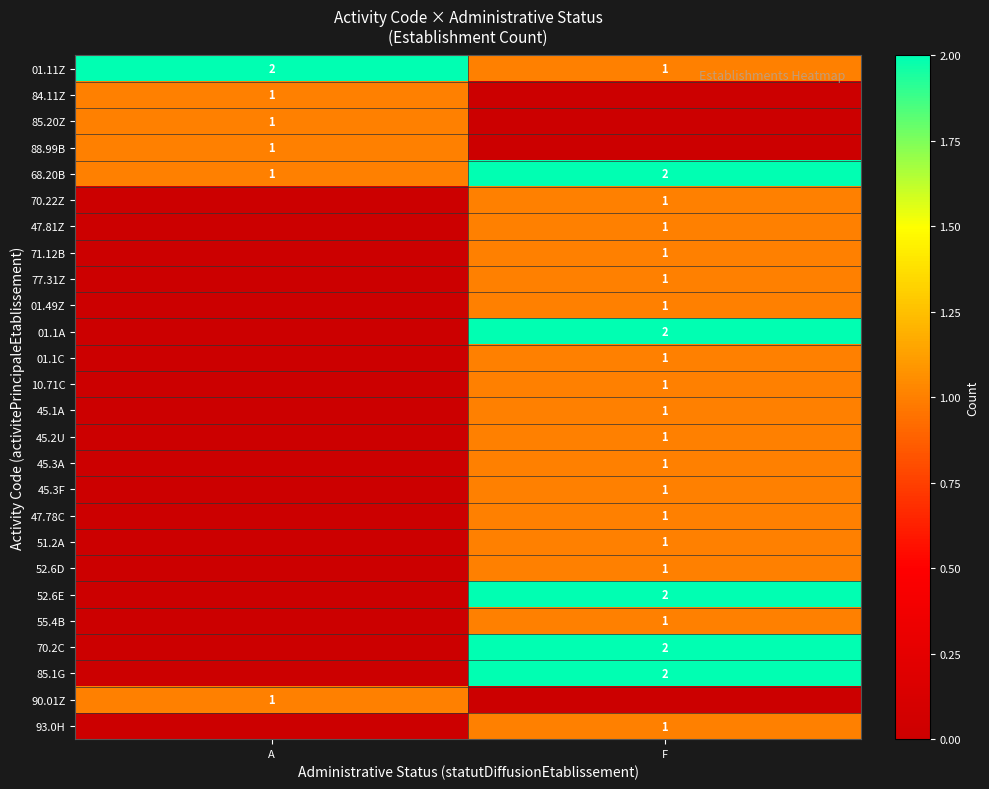

The value of 47.81Z at F is 1. True or false?

True